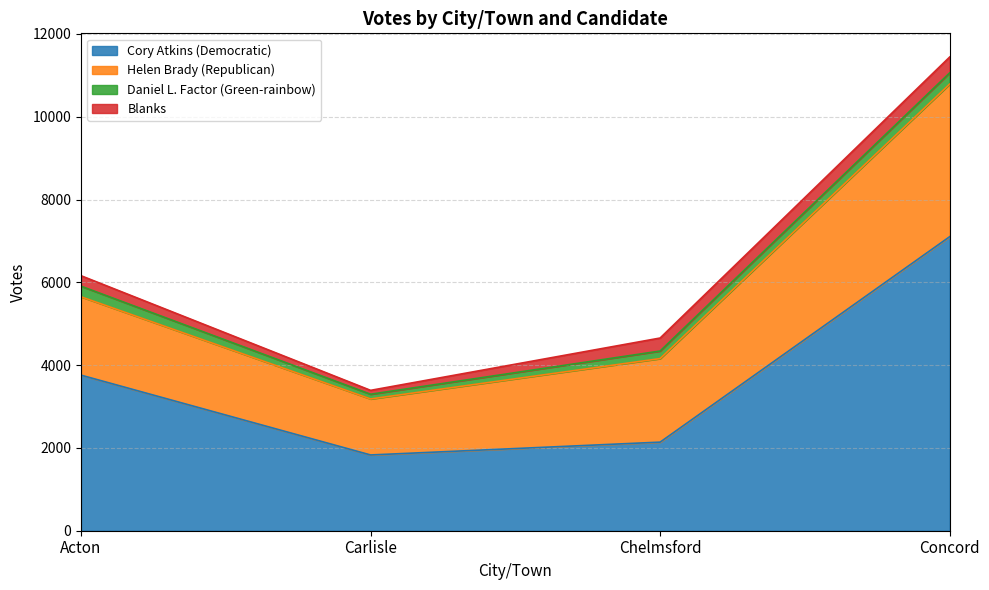

What position from the left is Chelmsford?

3